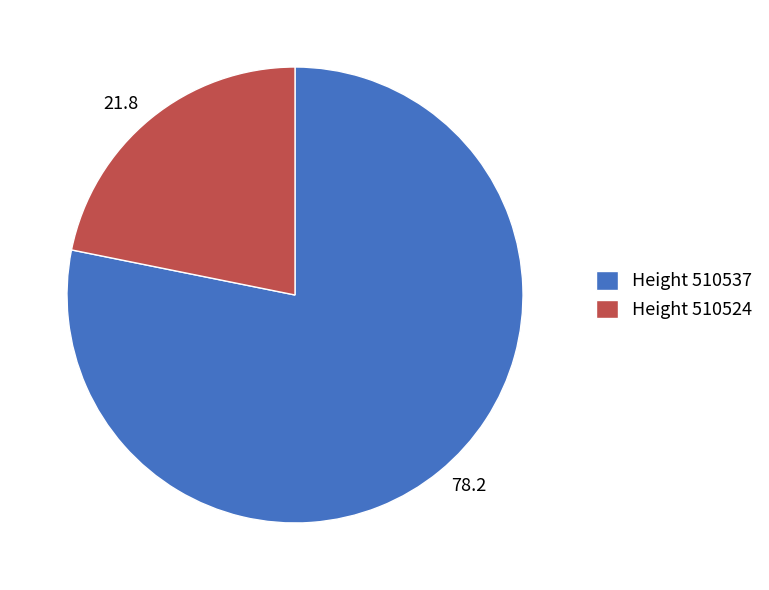

Is there any slice that represents more than half of the pie?

Yes